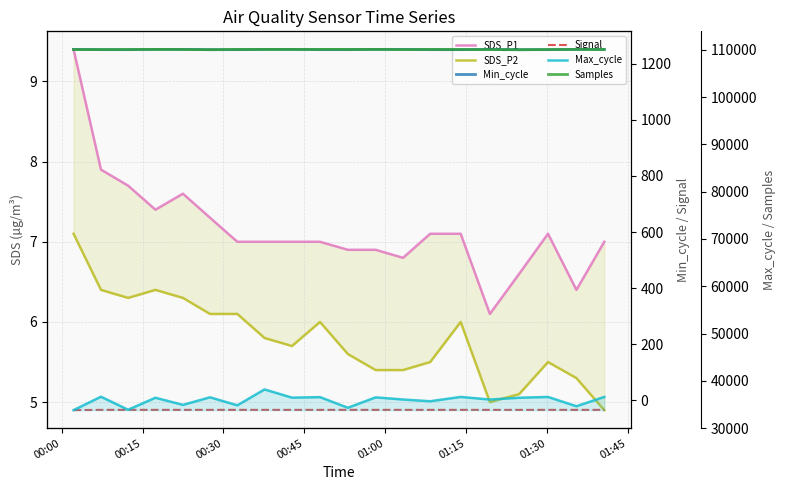

True or false: Samples and SDS_P2 cross at least once.

False